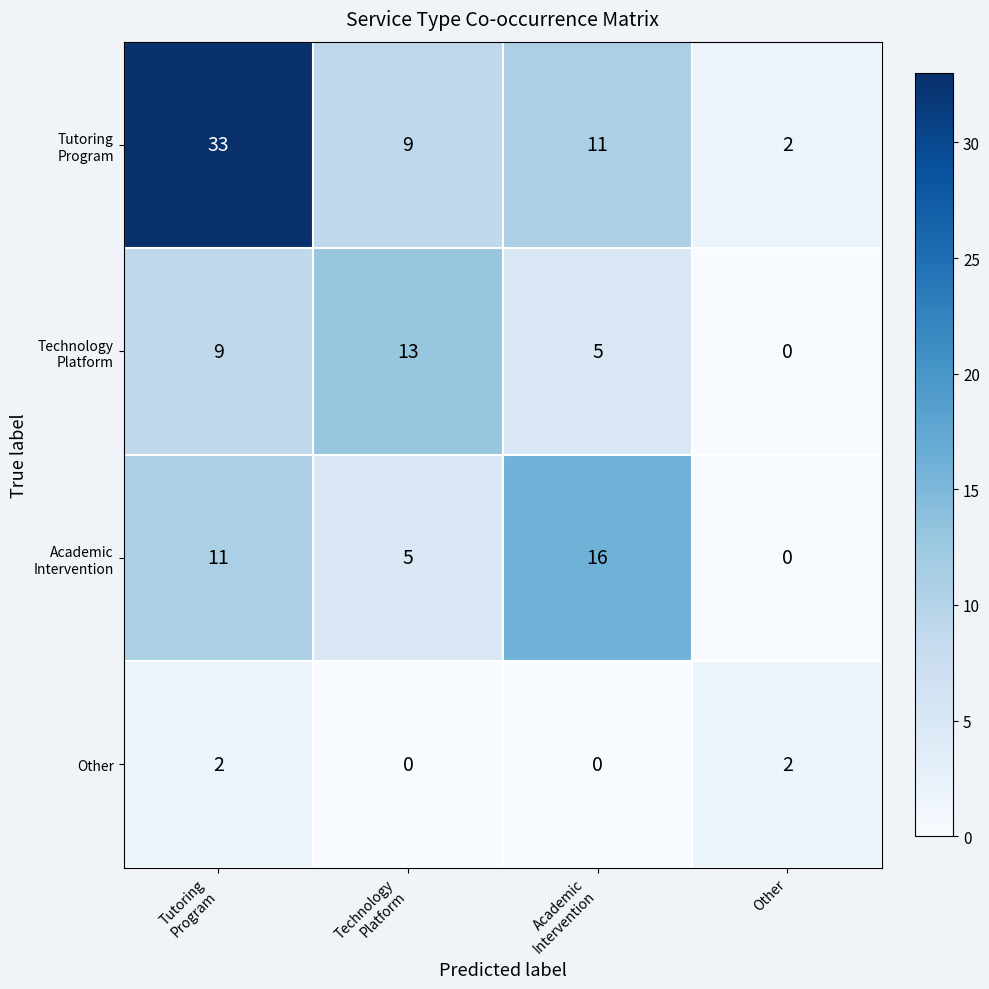

What is the greatest value displayed?

33